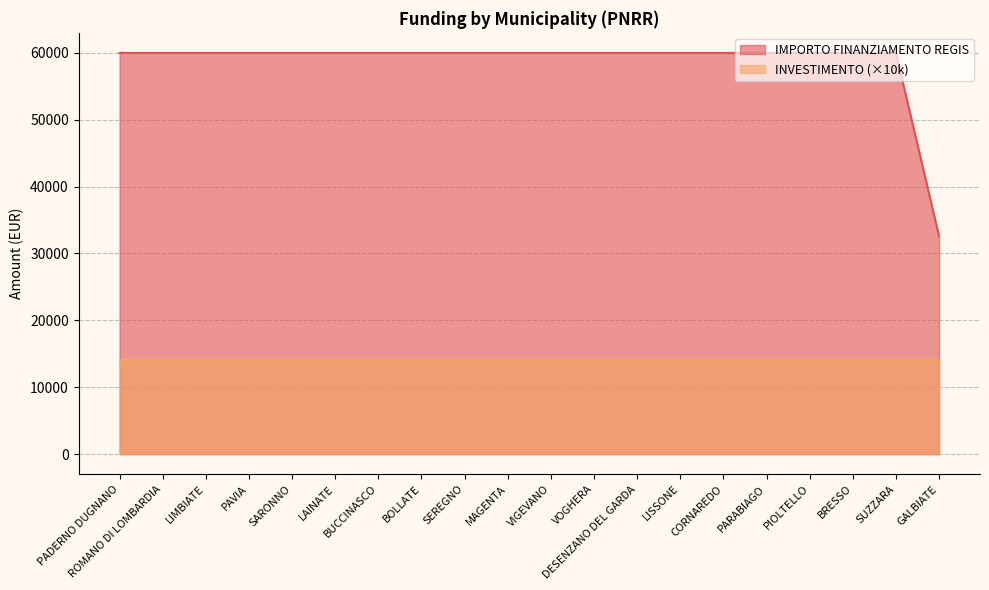

True or false: the data shows 59966 at PIOLTELLO.

True